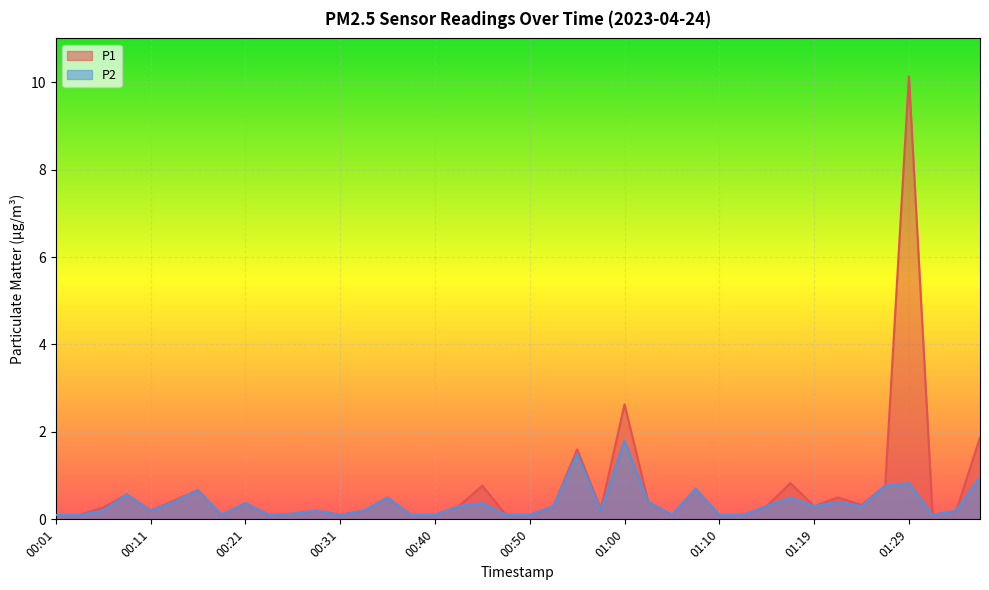

What is the label of the 11th point from the left?

00:26